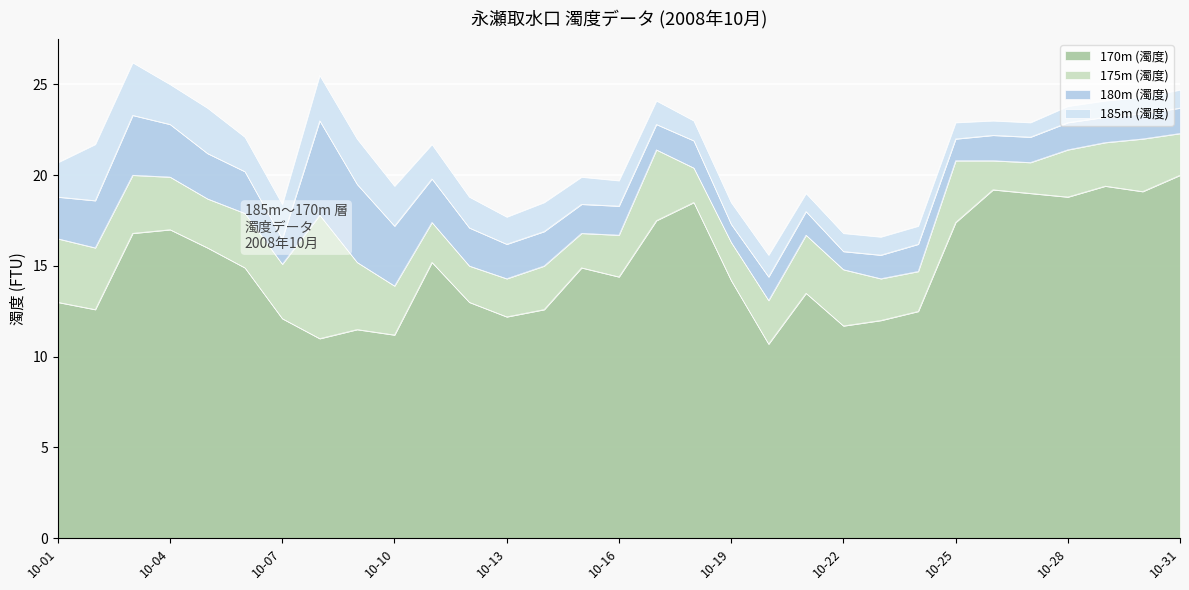

What are all the series names shown in the legend?

170m (濁度), 175m (濁度), 180m (濁度), 185m (濁度)